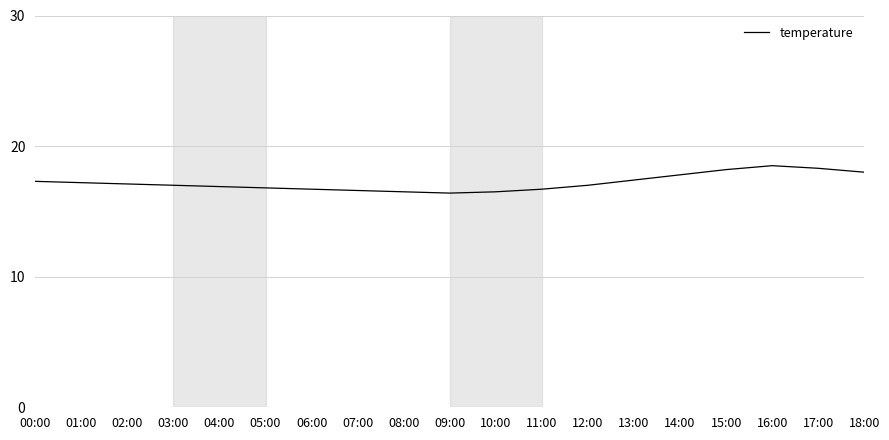

Which has a higher value, 17:00 or 04:00?

17:00